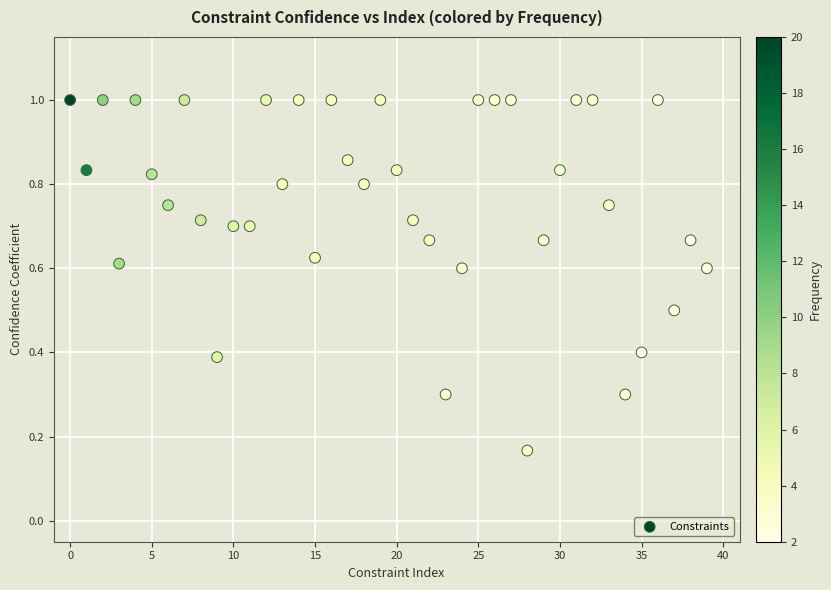

Count the number of points in this scatter plot.

40